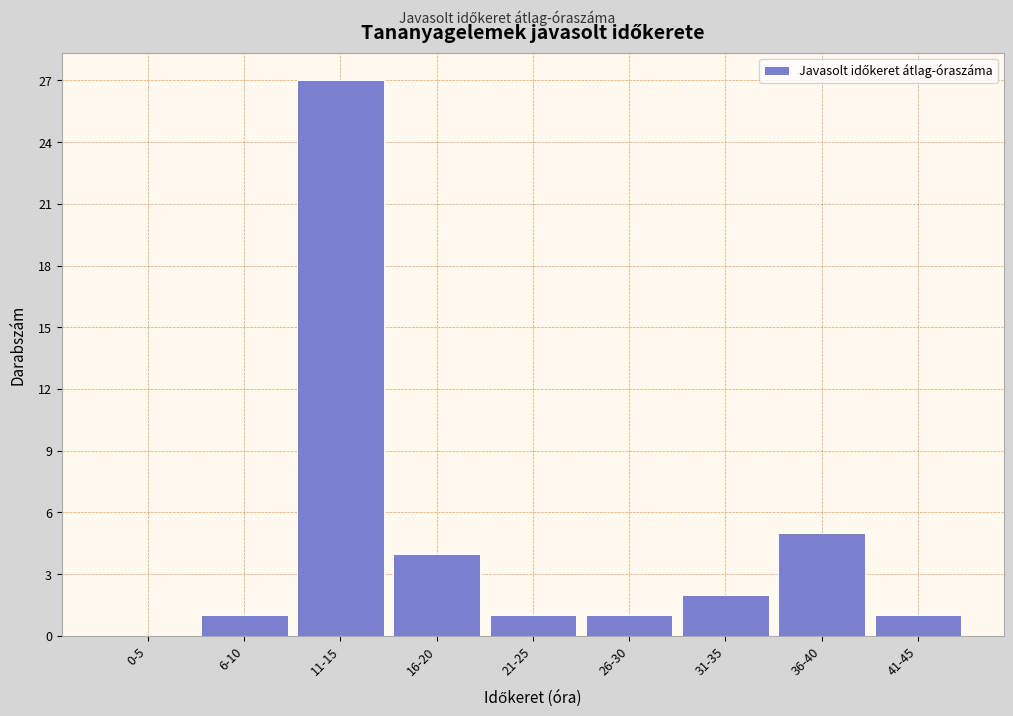

Reading left to right, what are all the values shown in this chart?

0-5=0	6-10=1	11-15=27	16-20=4	21-25=1	26-30=1	31-35=2	36-40=5	41-45=1